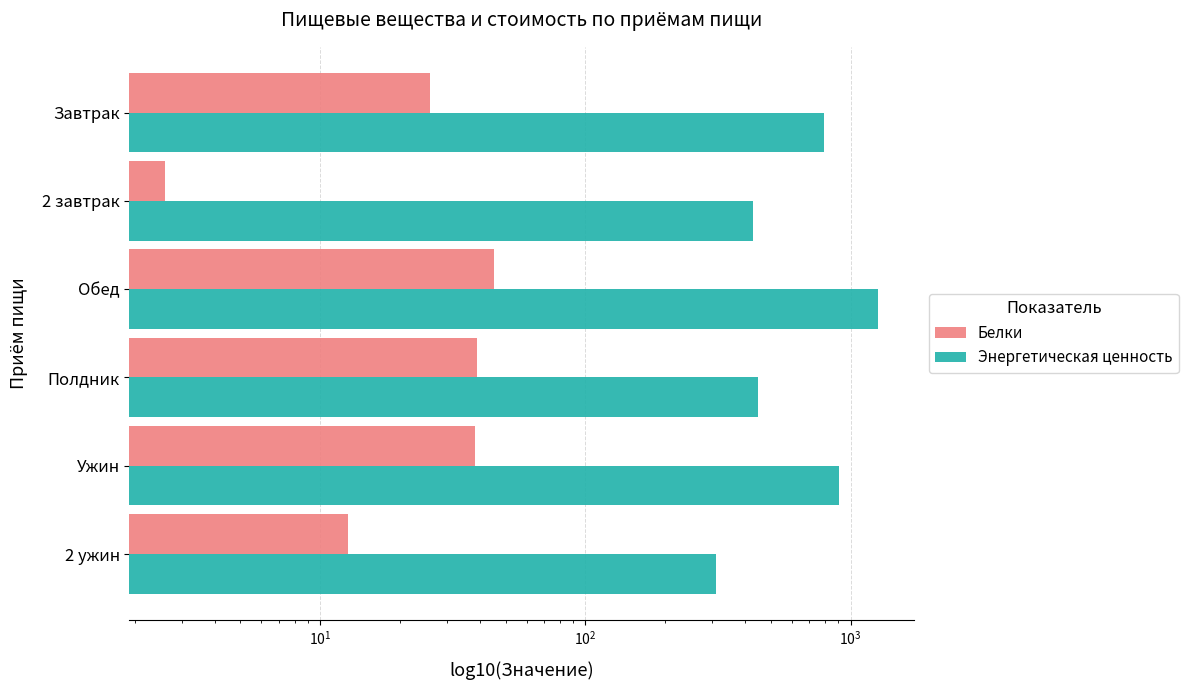

The value of Белки at 2 завтрак is 1.6. True or false?

False